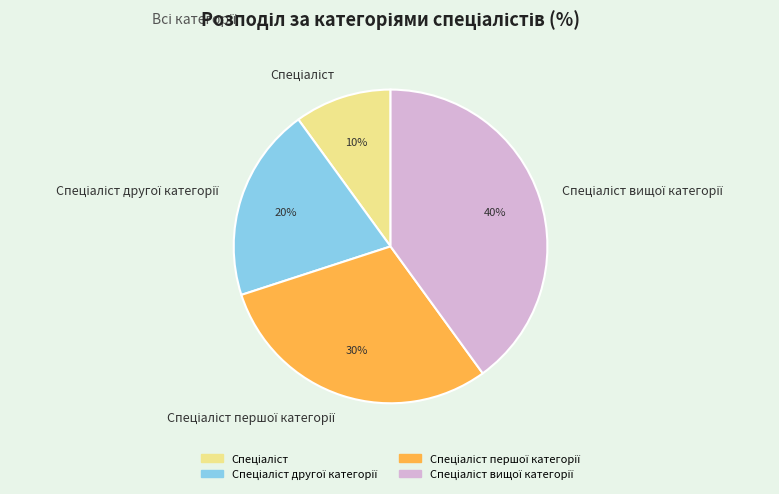

Does any single category account for the majority?

No